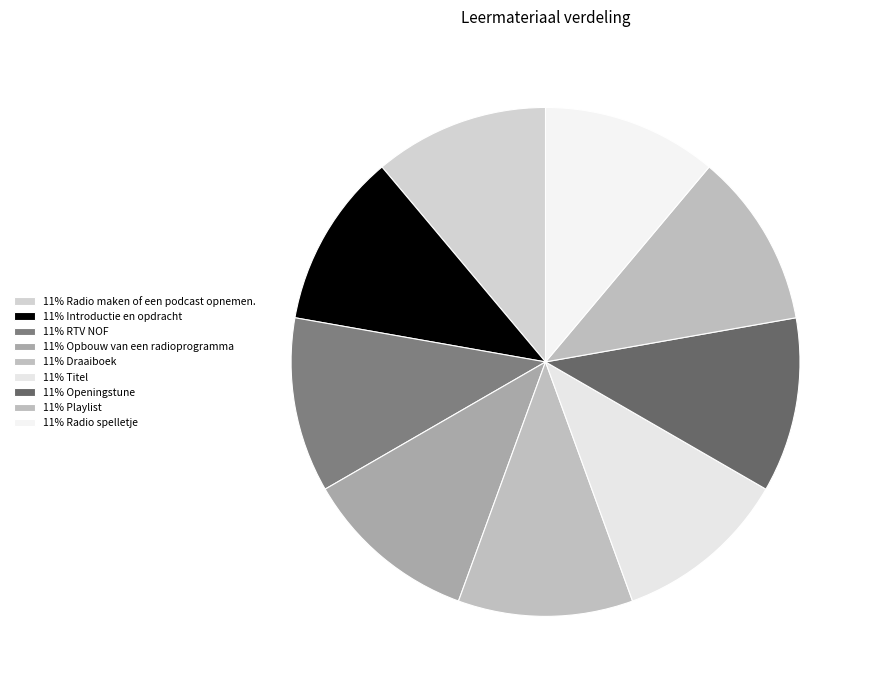

How many slices are in this pie chart?

9